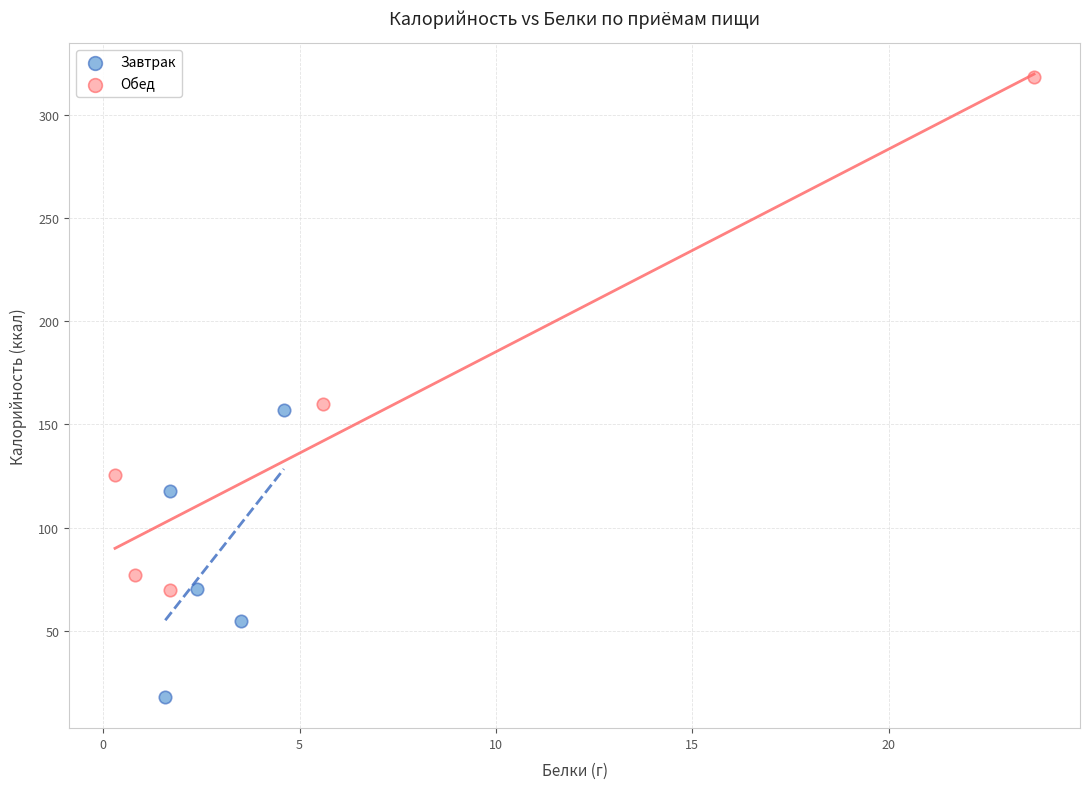

Which series reaches the maximum Y coordinate?

Обед